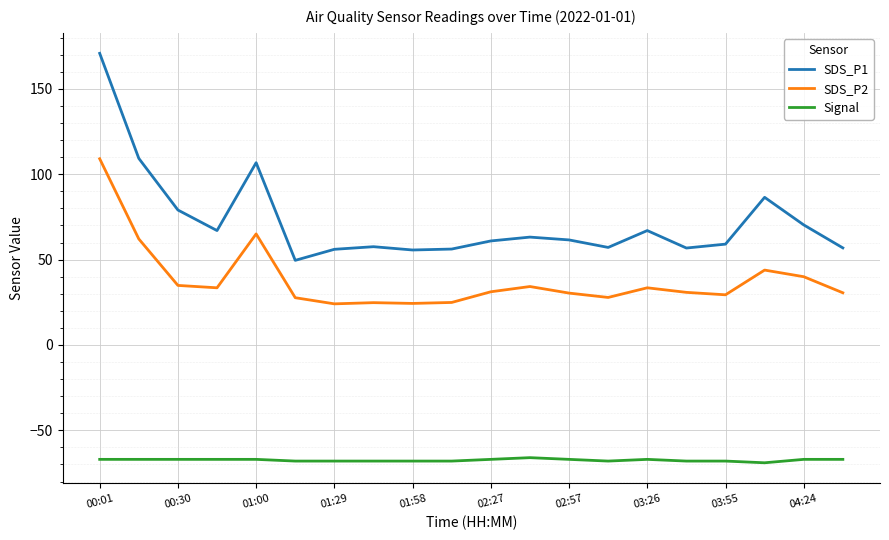

True or false: Signal and SDS_P1 intersect in this chart.

False